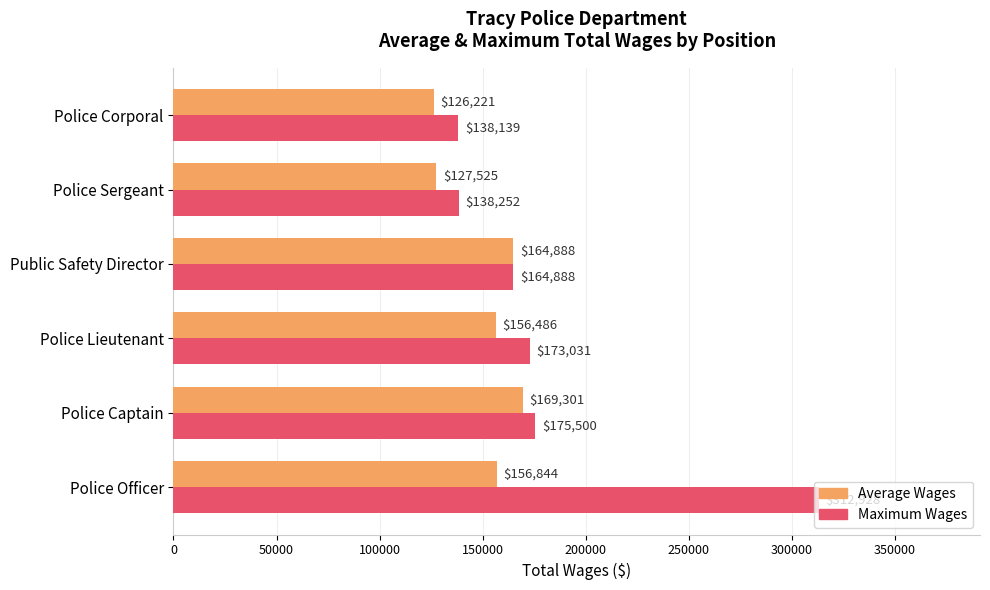

List the series in order of their peak value, lowest first.

Average Wages, Maximum Wages